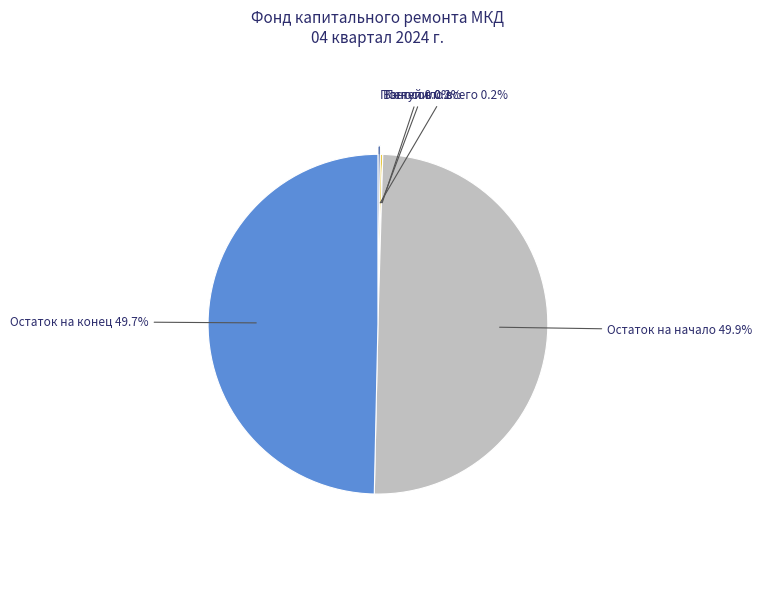

Approximately how many times larger is the value at Остаток на конец compared to Поступило всего?

217.3